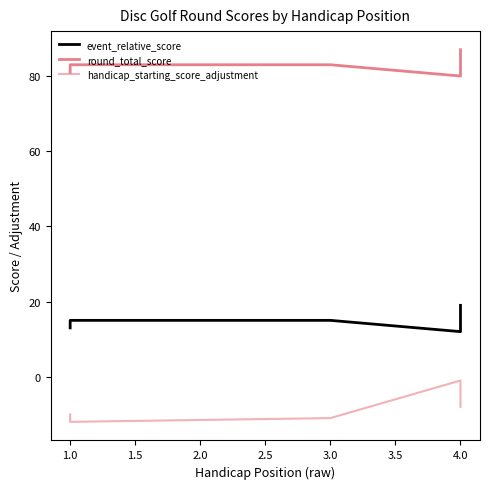

What is the smallest value displayed?

-12